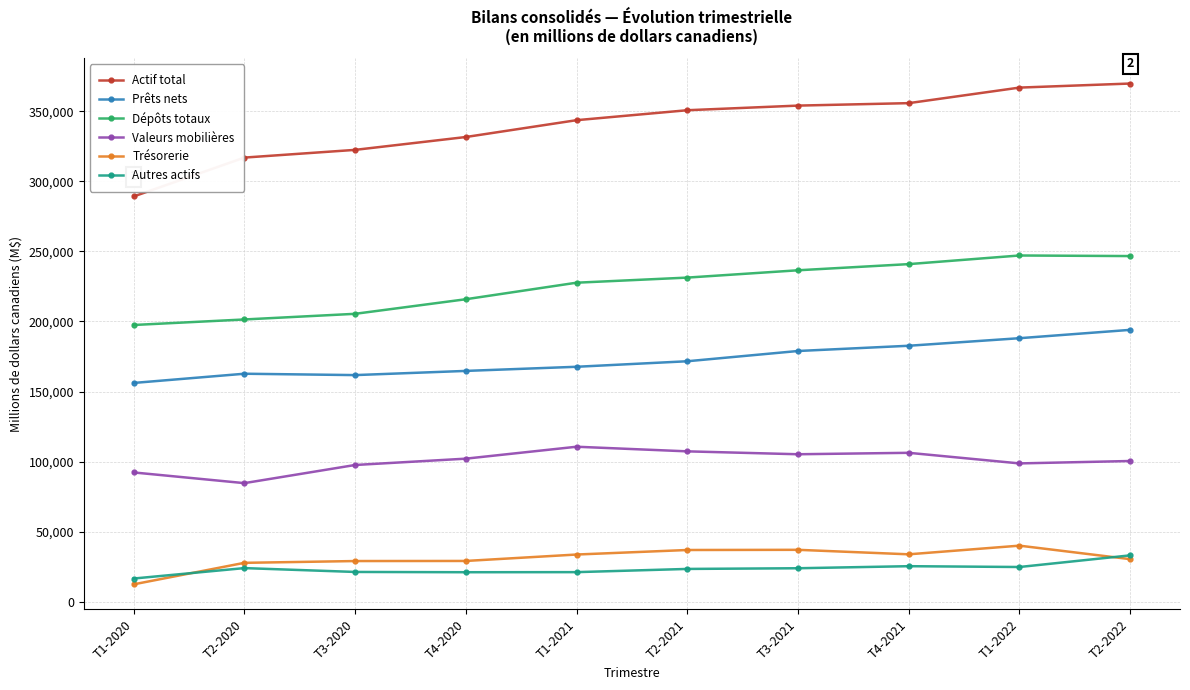

What is the difference between the maximum and minimum values in the Trésorerie series?

27609